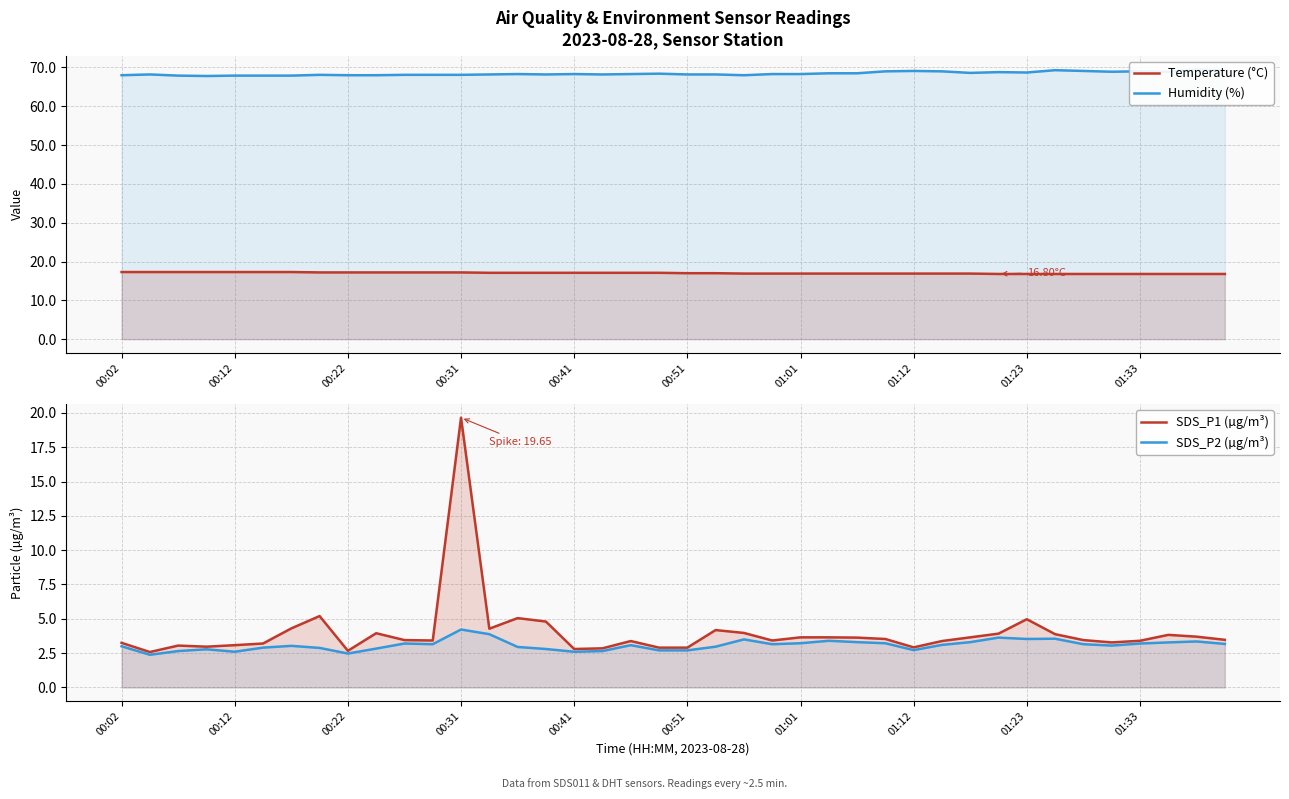

How many interior local peaks does the Humidity (%) series have?

10